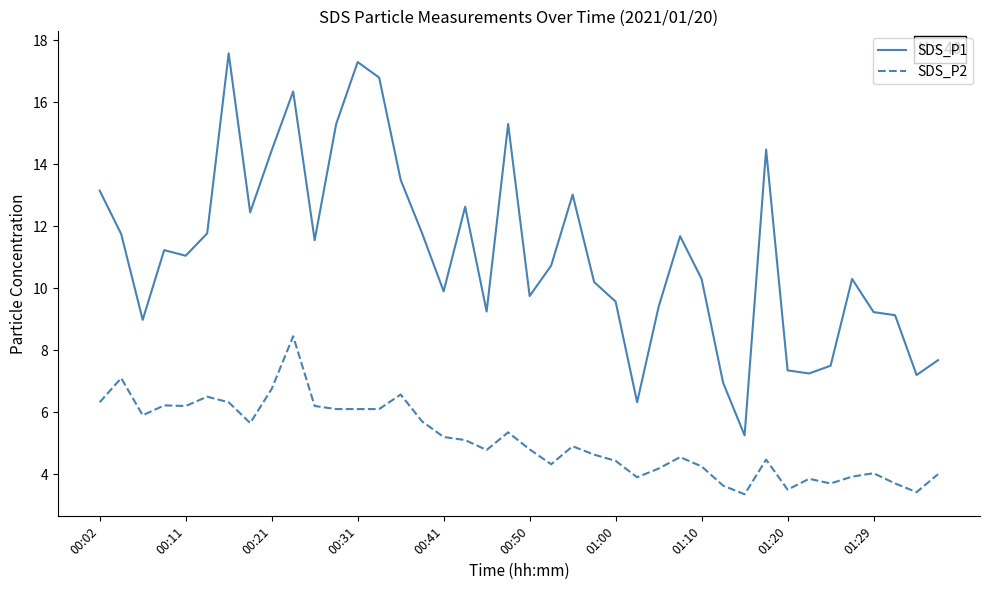

Which series has the largest total across all categories?

SDS_P1